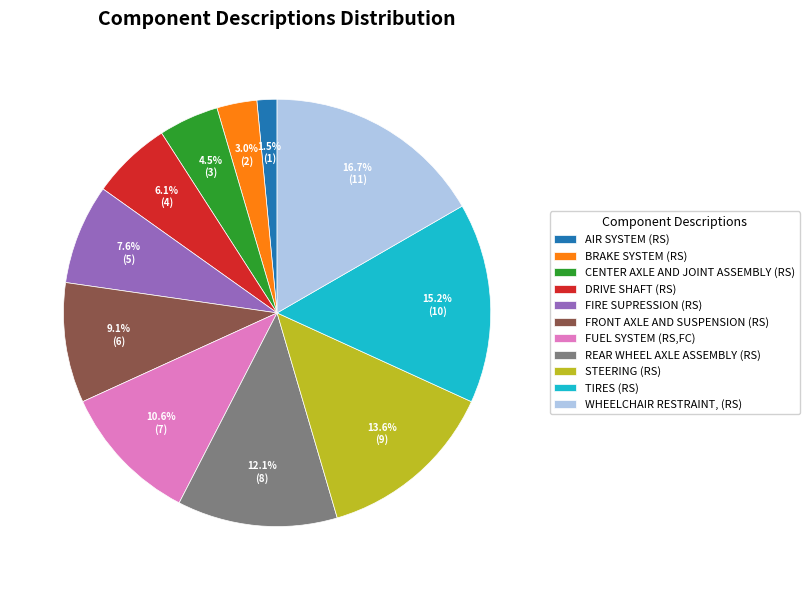

Is FIRE SUPRESSION (RS) the majority of the pie?

No